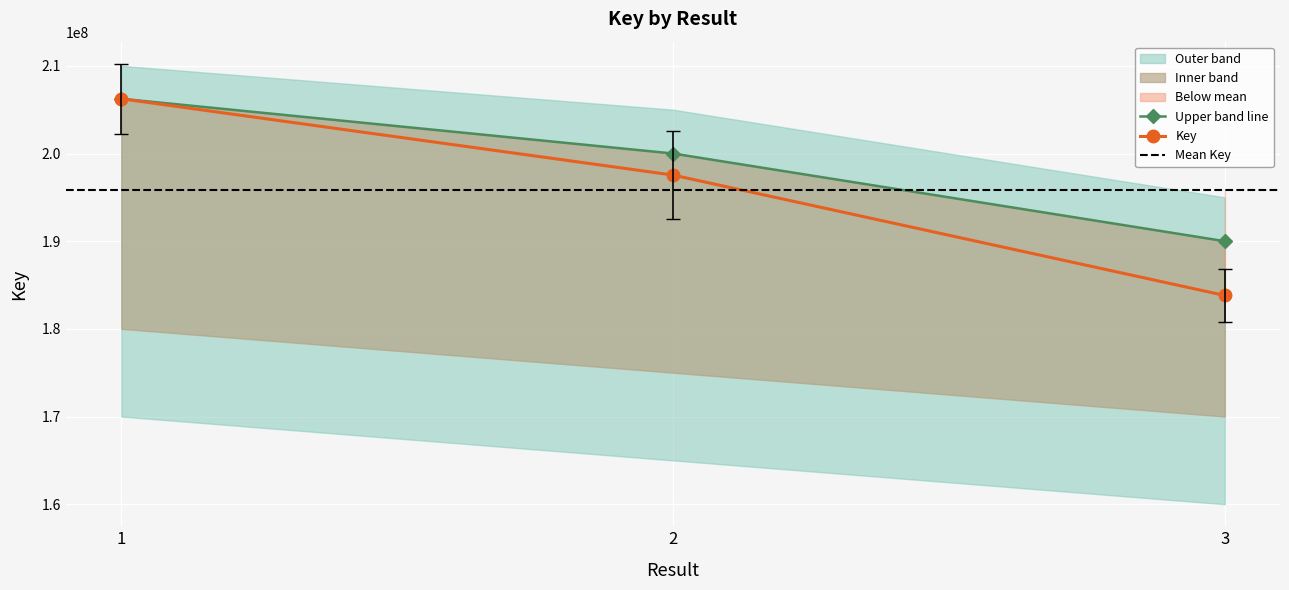

At which category does the chart reach its minimum across all series?

3